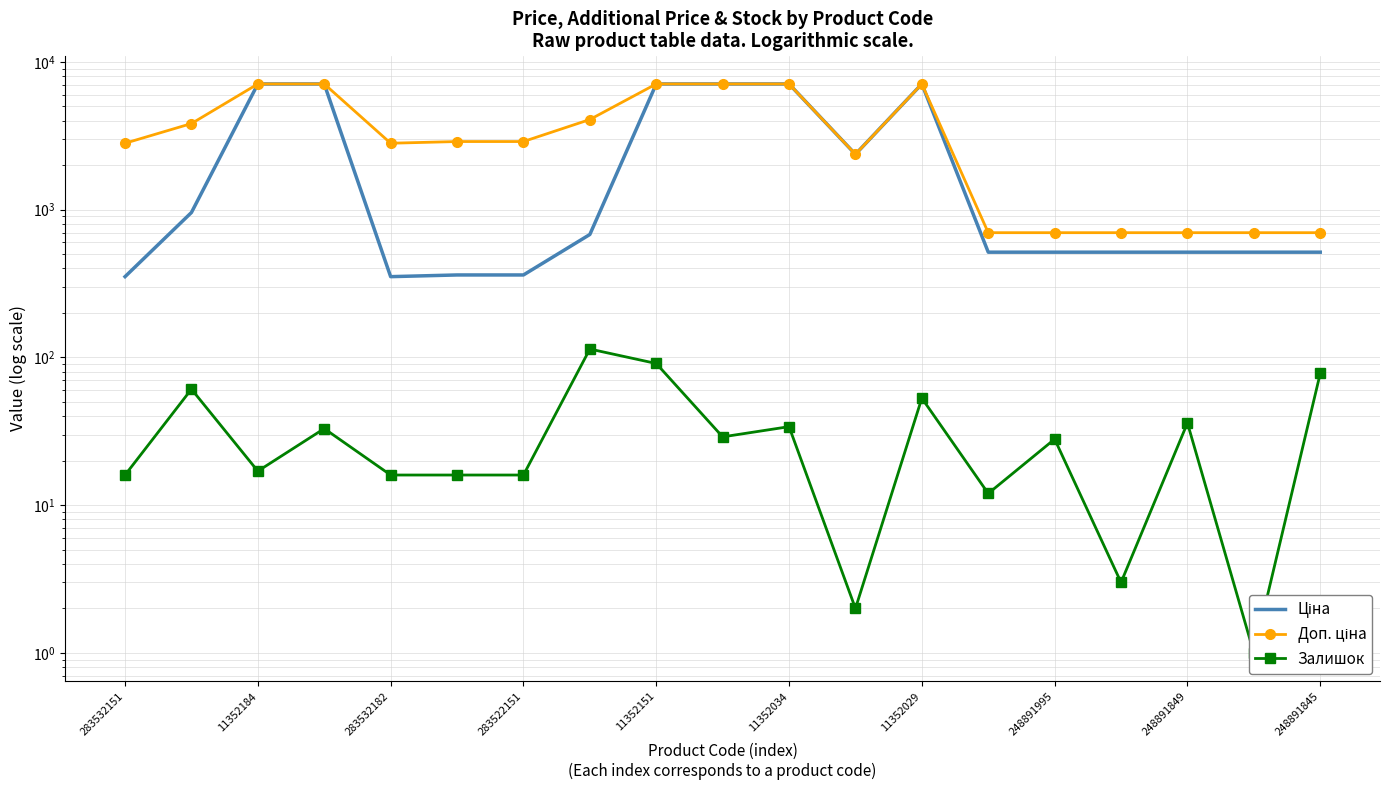

Between 16 and 283522151, which is larger?

283522151